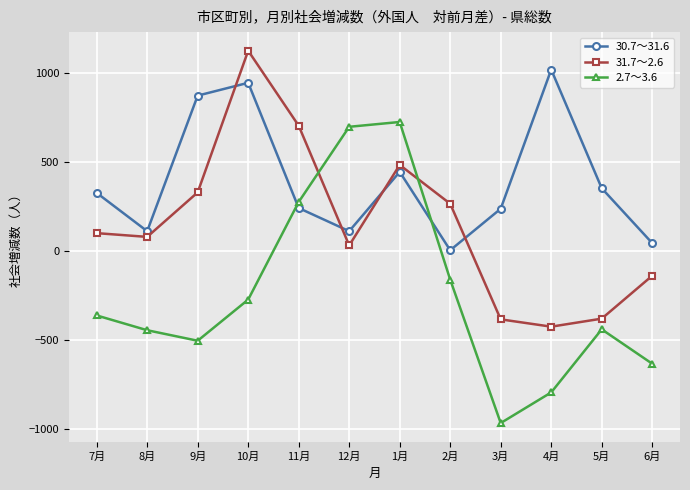

Rank the series by their average value, from highest to lowest.

30.7～31.6, 31.7～2.6, 2.7～3.6